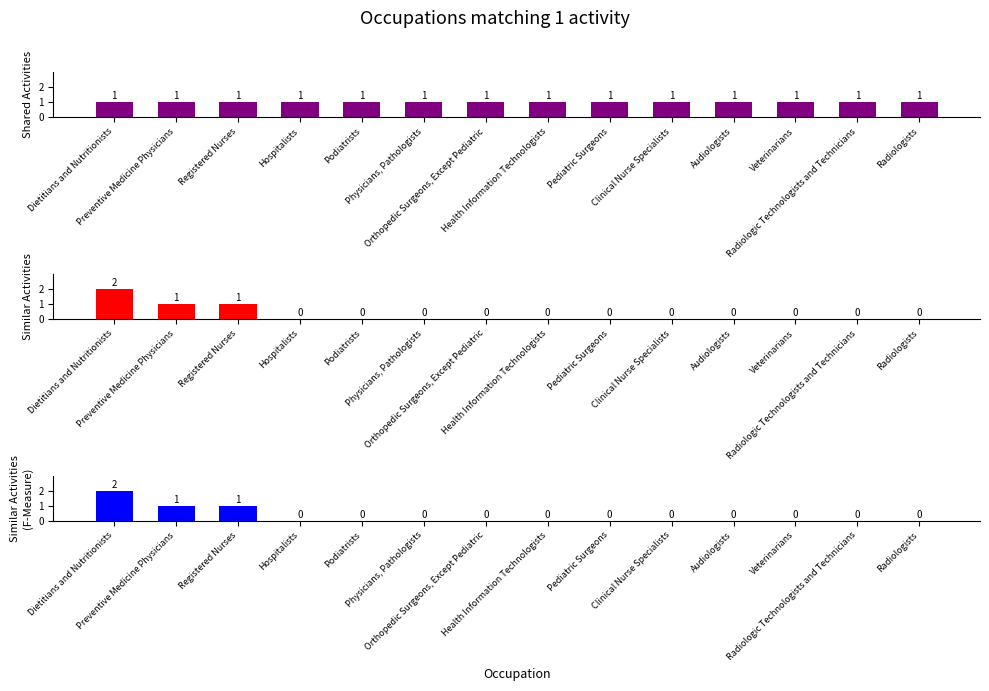

How many bars are there in total?

42